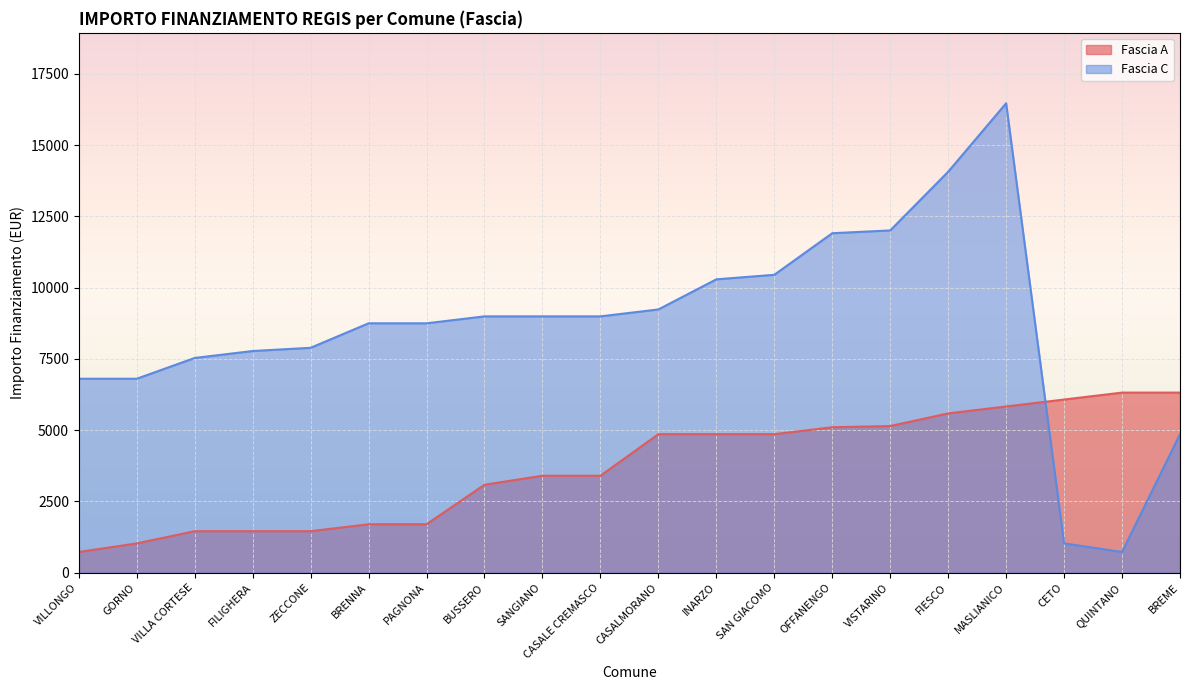

List the series in order of their peak value, lowest first.

Fascia A, Fascia C